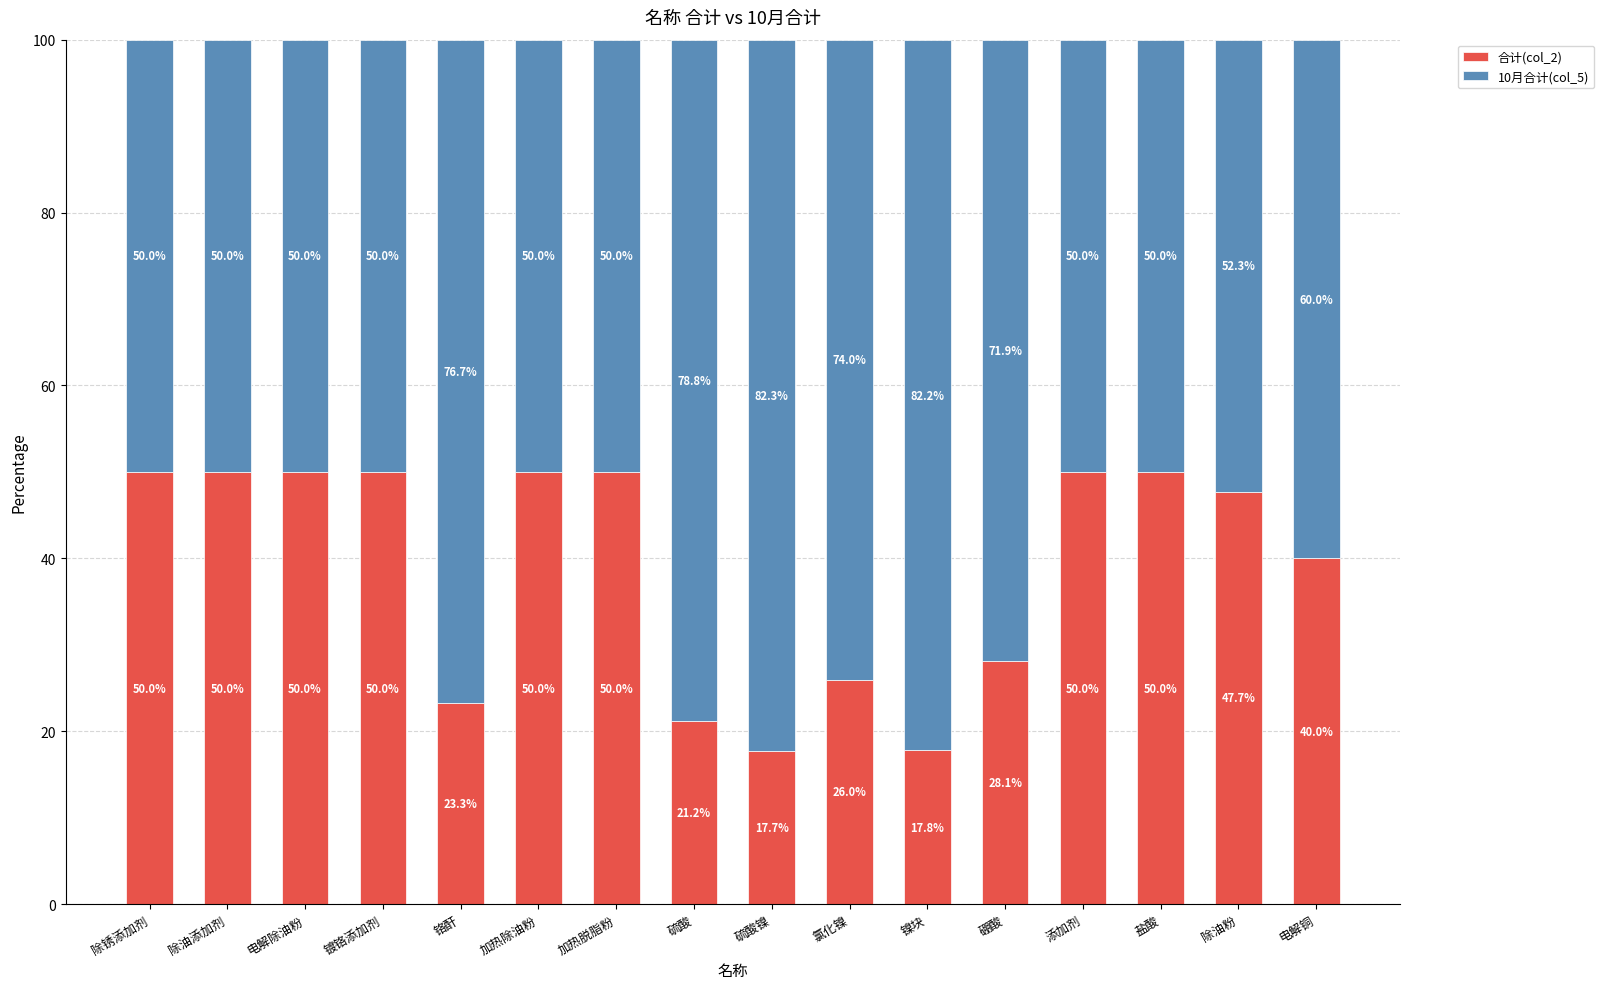

What is the total value across all series at 铬酐?

100.0